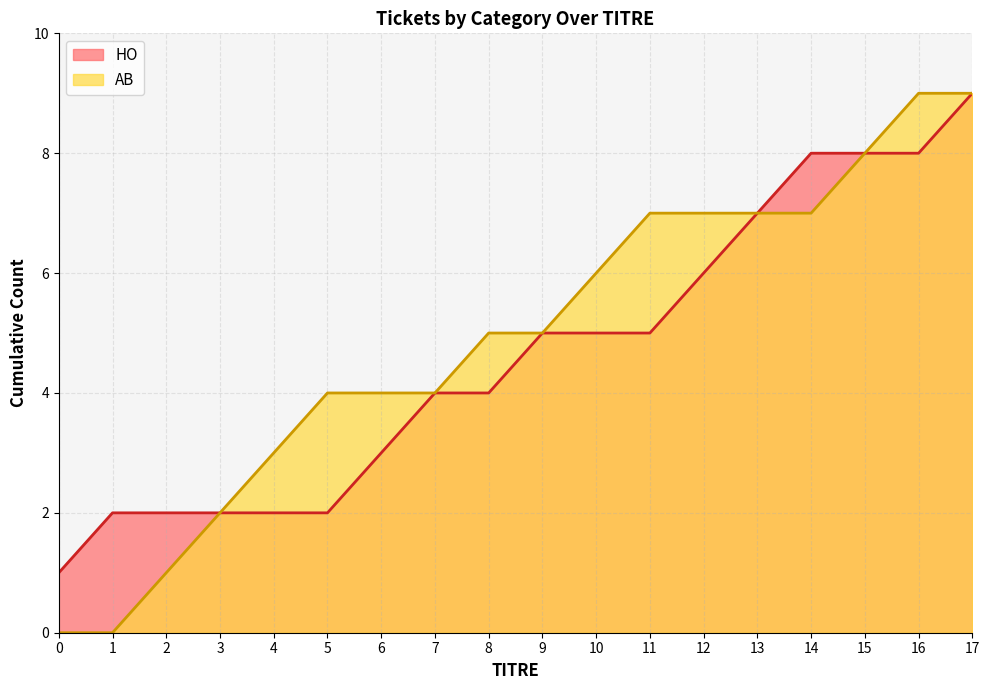

Which series has the largest total across all categories?

AB